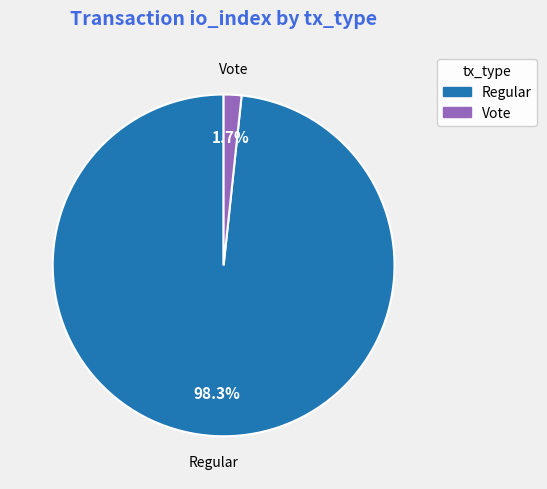

Is there a majority slice in this chart?

Yes